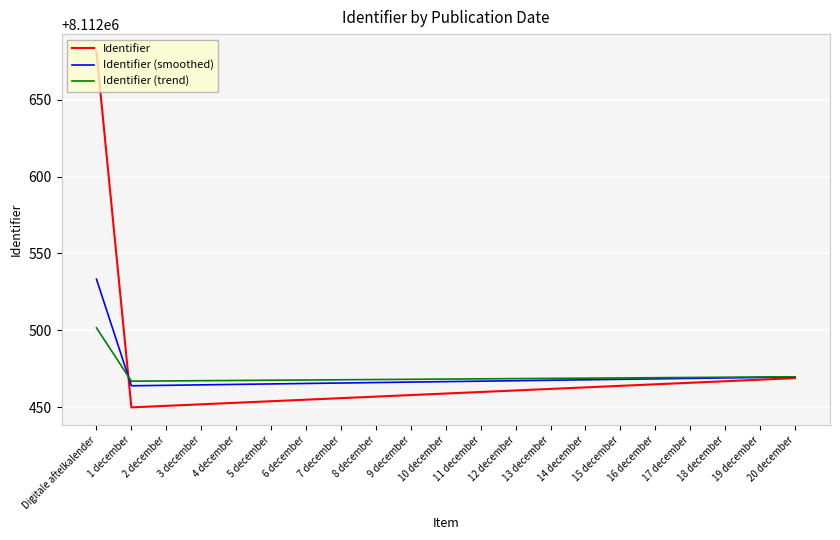

Does the chart have visible grid lines?

Yes